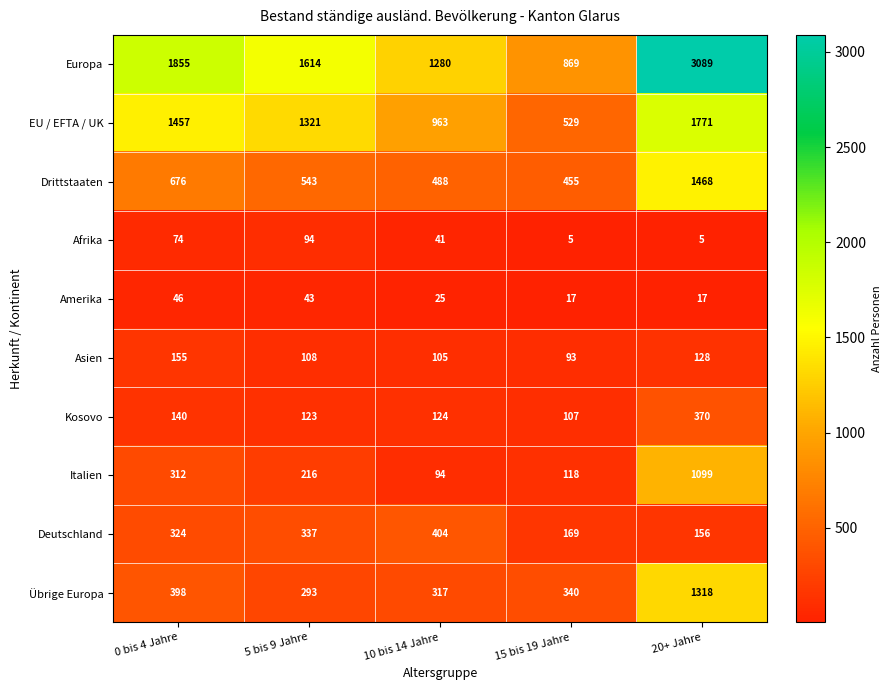

At which category is the sum across all series the highest?

20+ Jahre